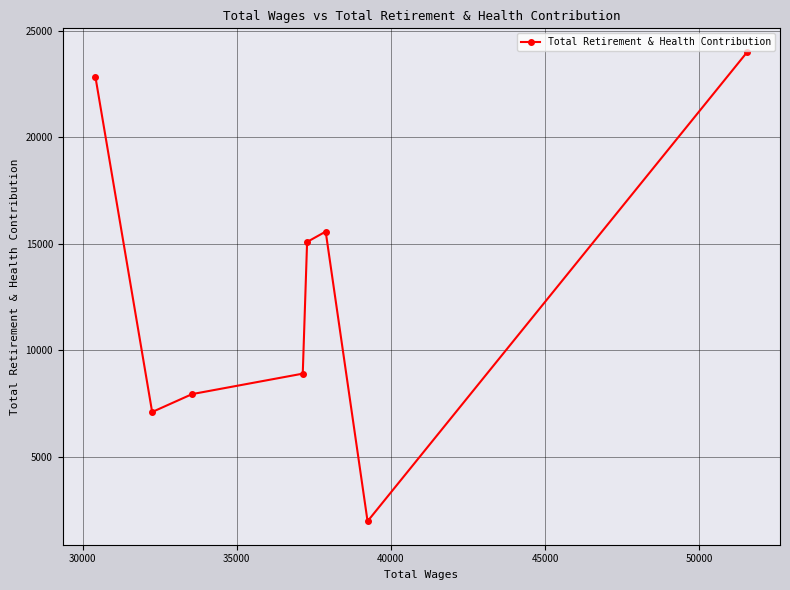

Reading right to left, what are all the values shown in this chart?

24007	1960	15564	15077	8892	7932	7090	22841